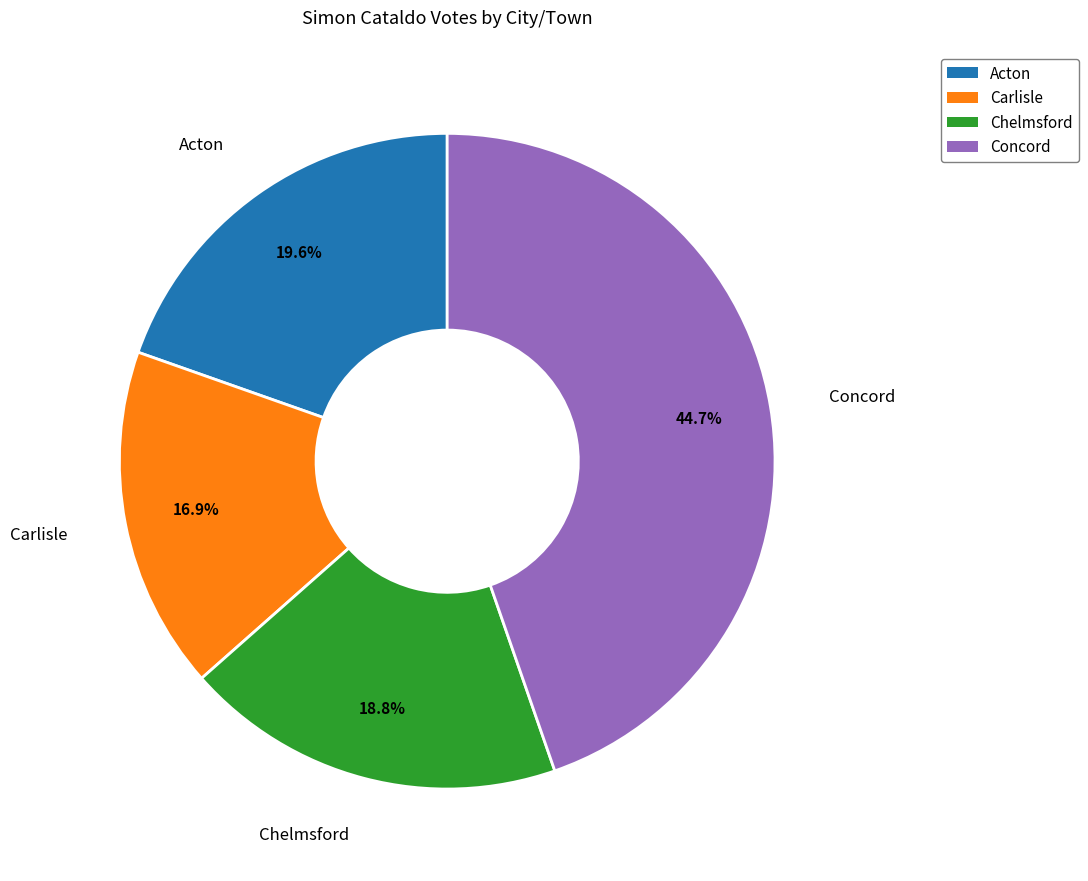

How many segments does this pie chart have?

4